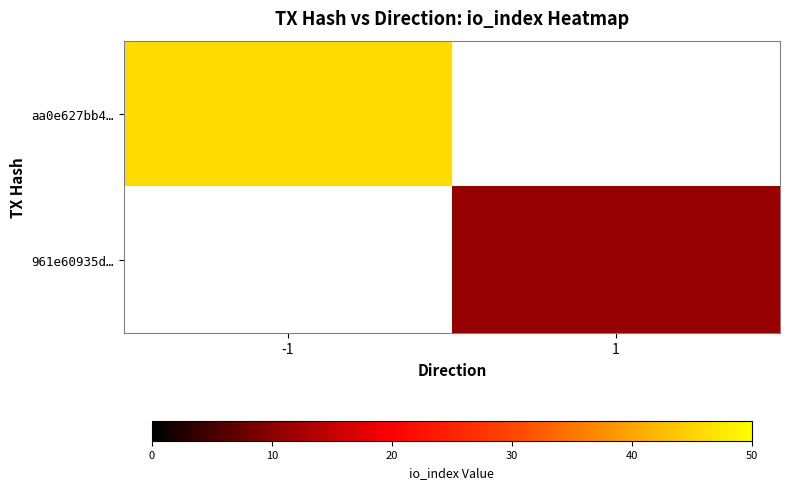

Which series has the largest total across all categories?

aa0e627bb4…